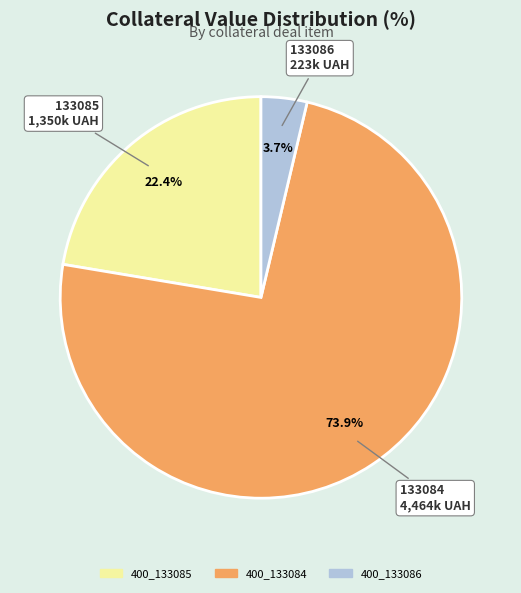

To the nearest percent, what percentage of the pie is 400_133085?

22%